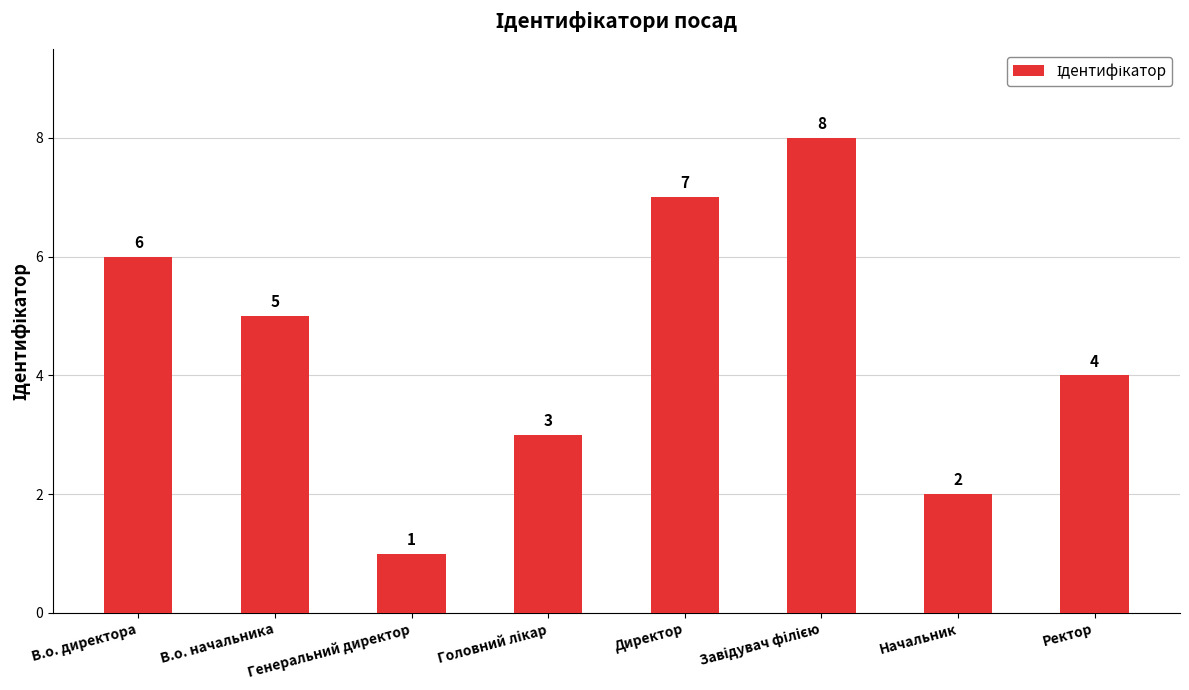

What is the greatest value displayed?

8